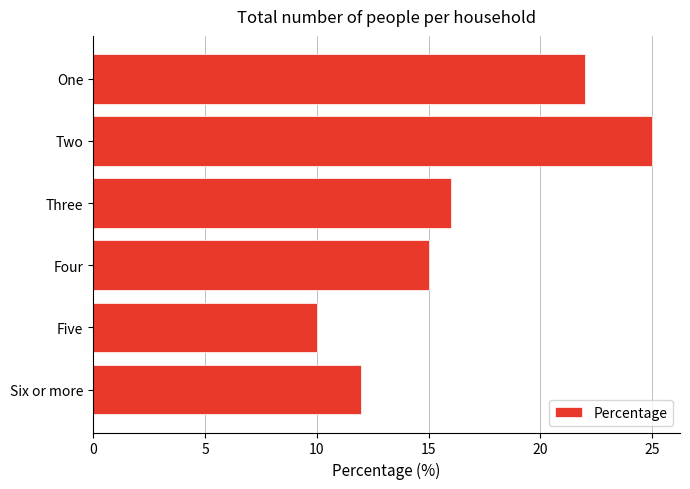

Are the bars grouped side by side (vs. stacked)?

No